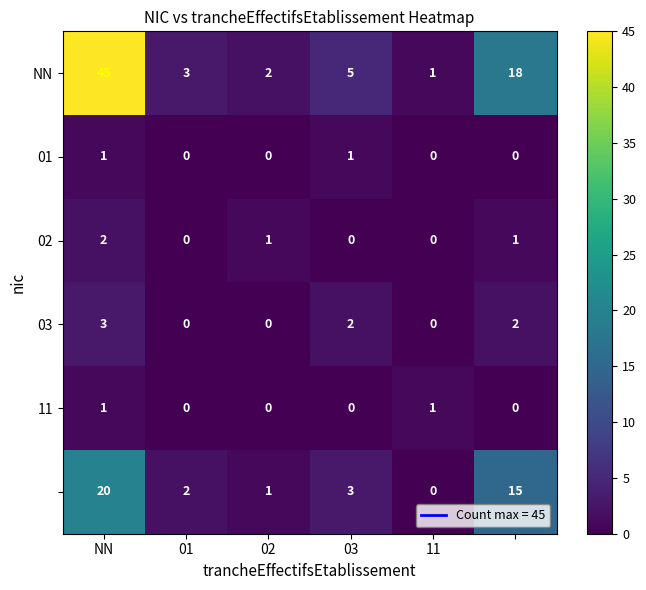

Count the number of data series in this chart.

6